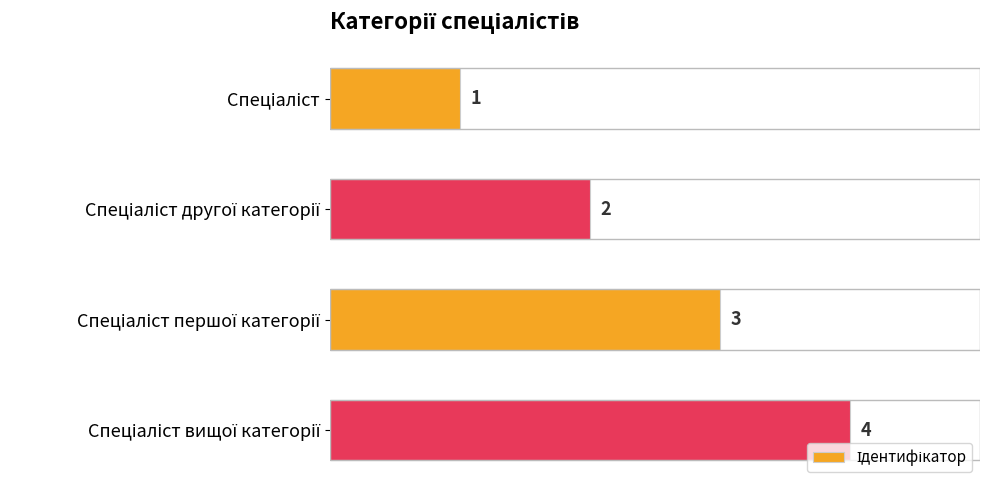

What is the sum of all values?

10